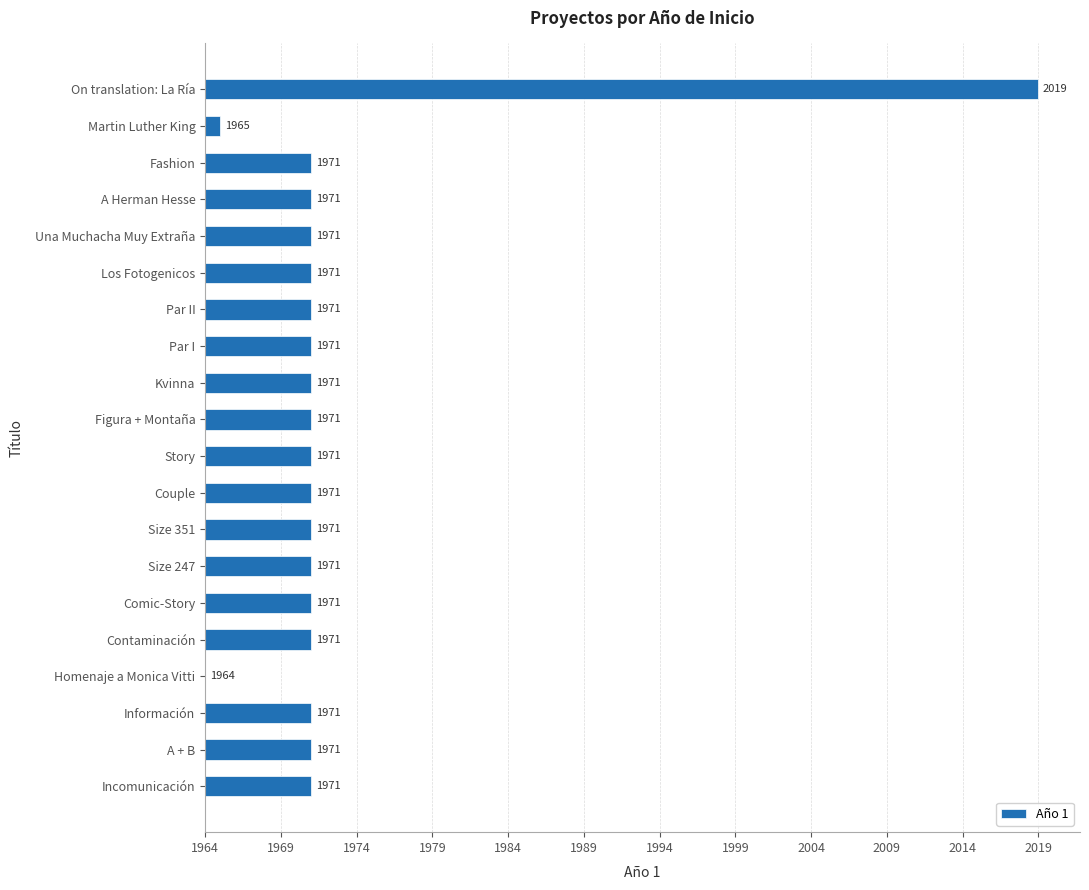

What is the difference between the second highest and minimum values?

7